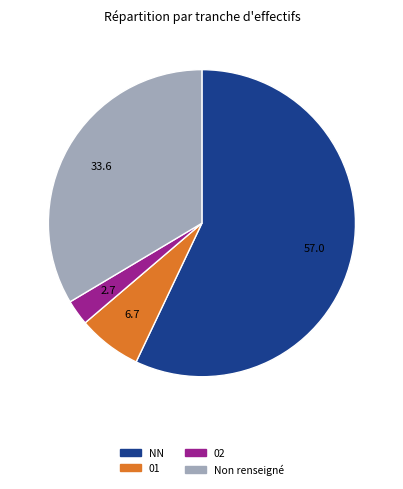

Is there any slice that represents more than half of the pie?

Yes